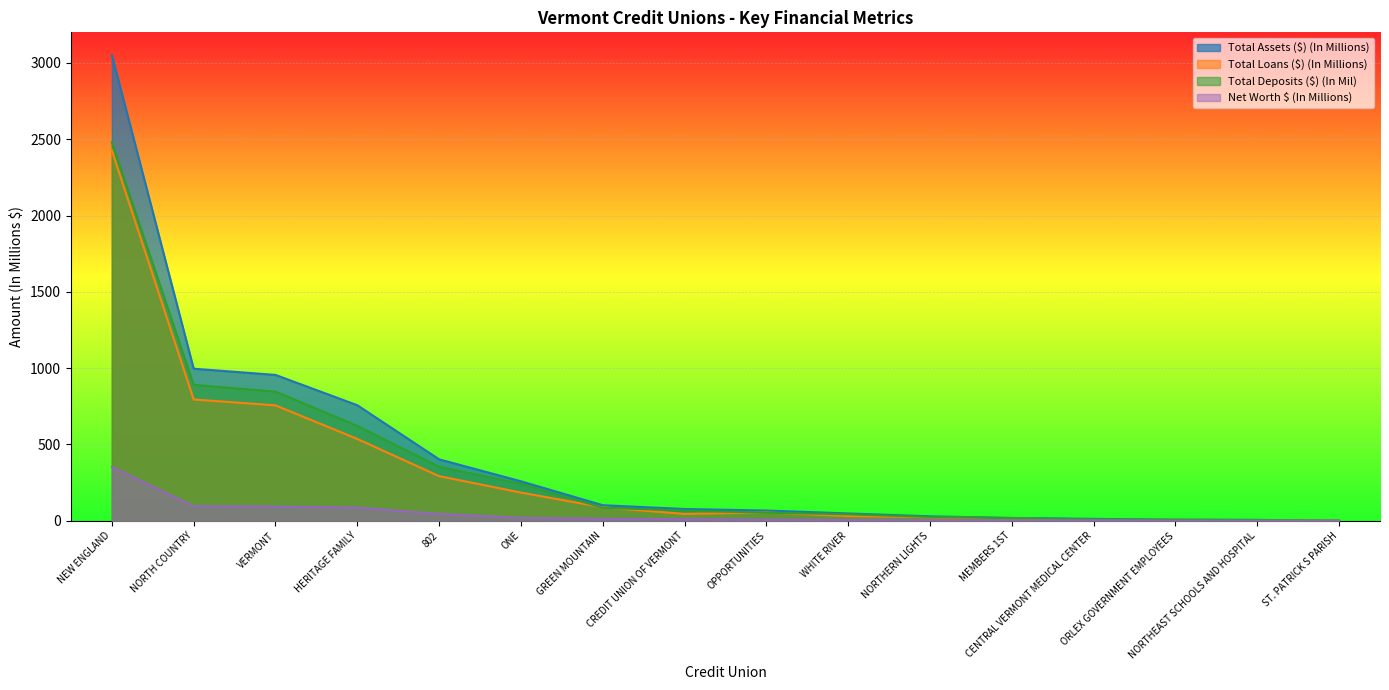

What is the total value across all series at ORLEX GOVERNMENT EMPLOYEES?

20.9